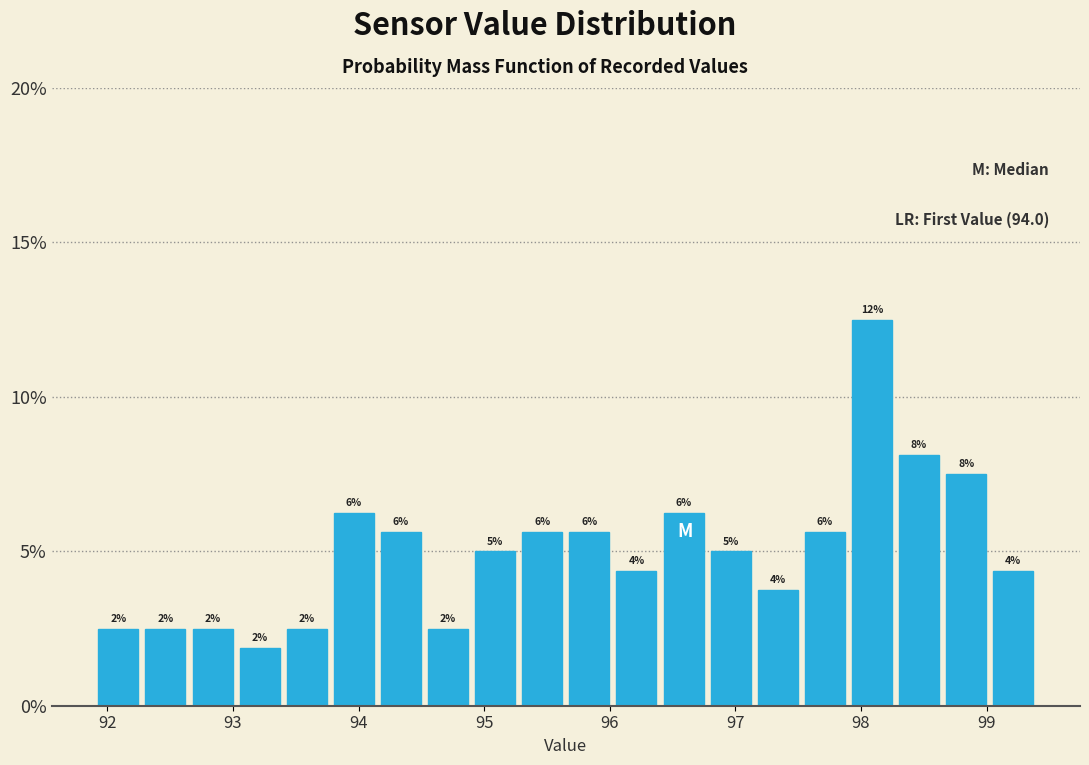

Around what value on the x-axis is the tallest bar? Give the approximate position of its centre, as read against the axis.

98.1